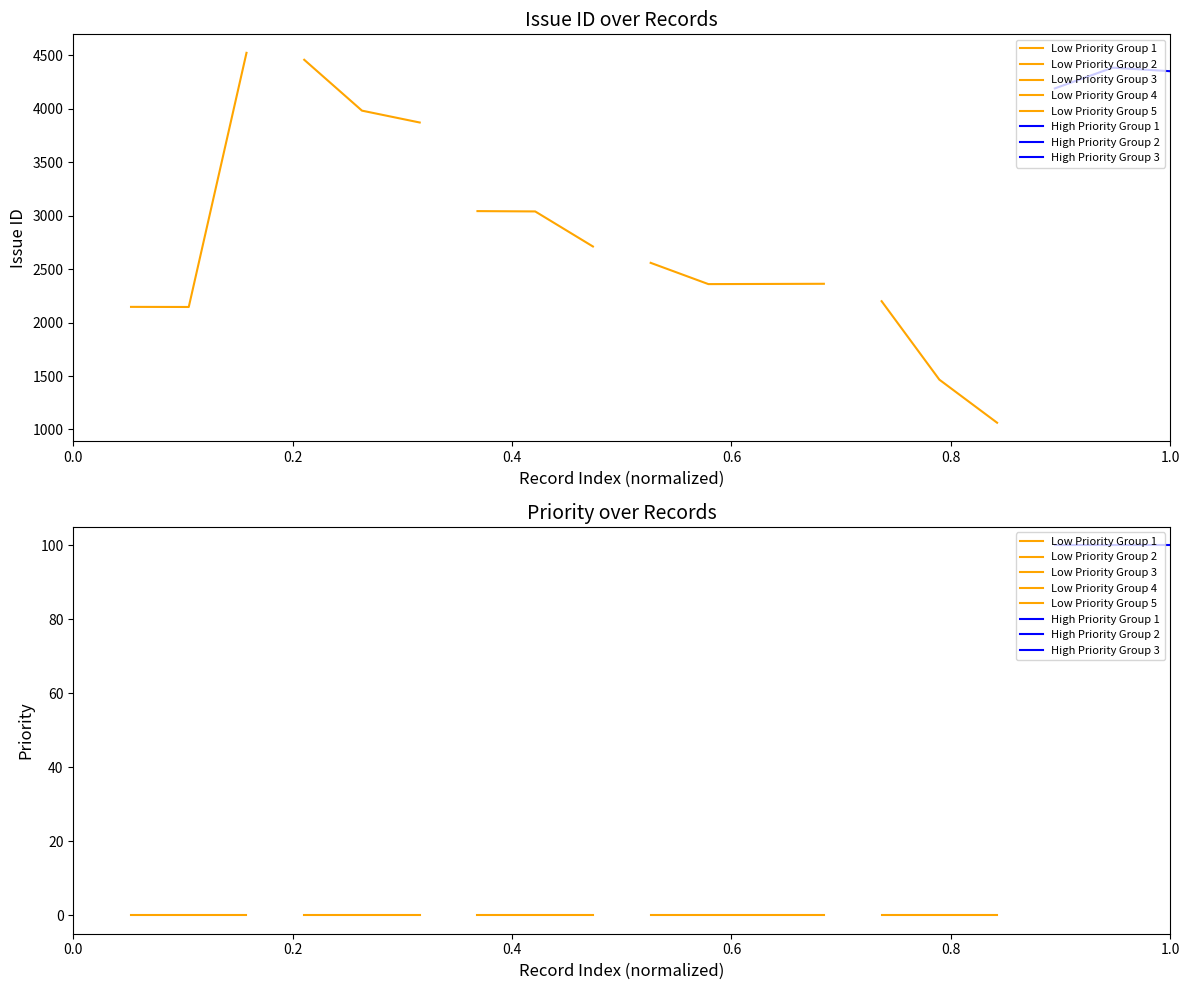

Is the value of Low Priority Group 1 at 0.4 greater than the value of Low Priority Group 2 at 0.0?

No